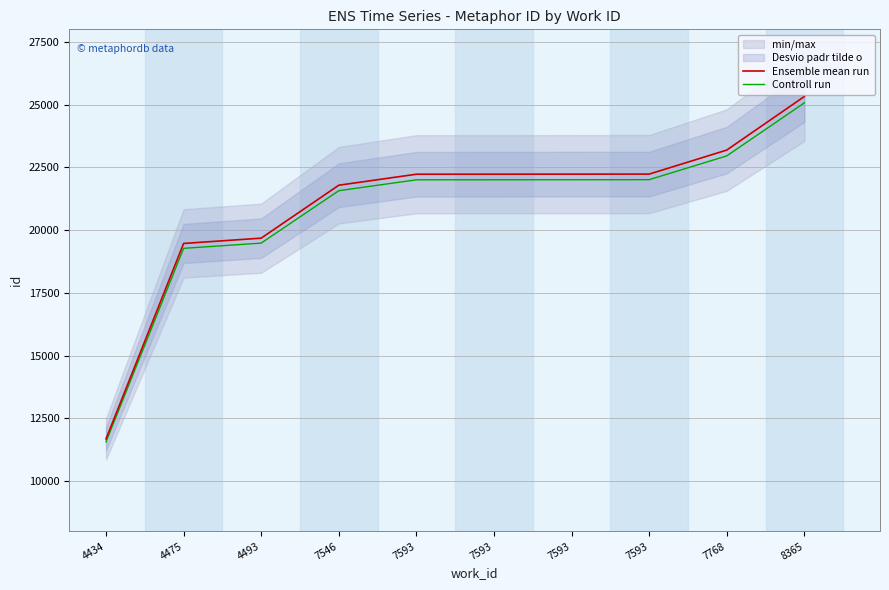

True or false: Ensemble mean run and Controll run intersect in this chart.

False